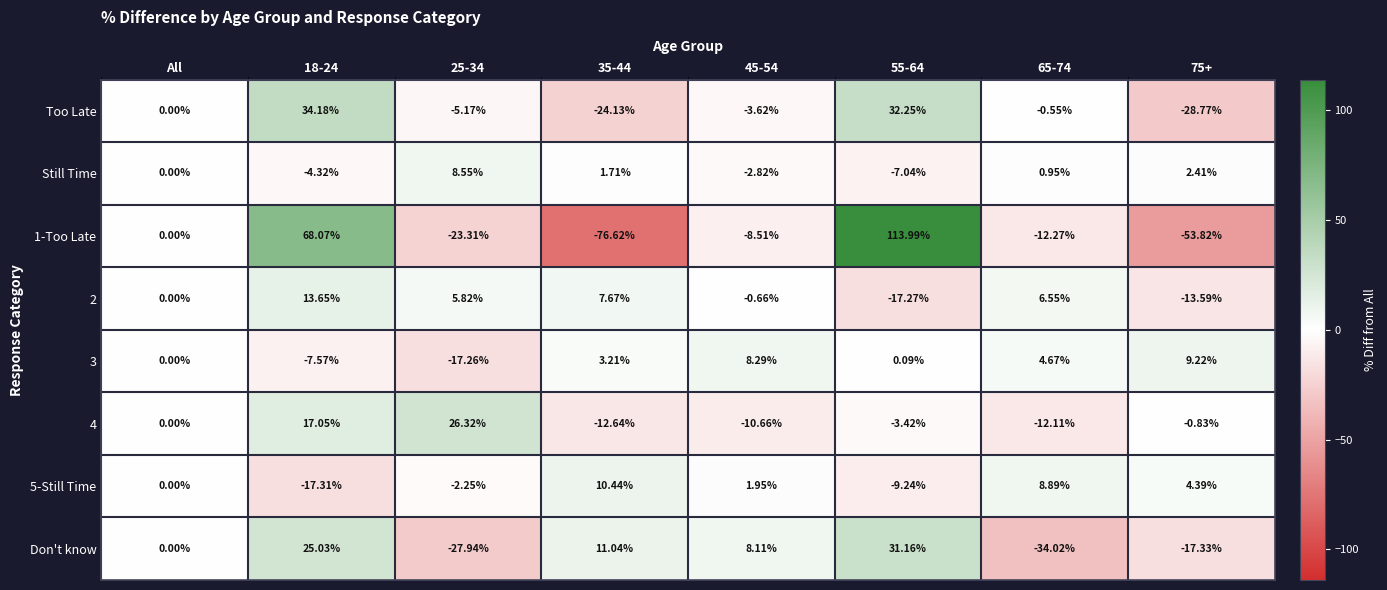

Which series has the largest range (max minus min)?

1-Too Late